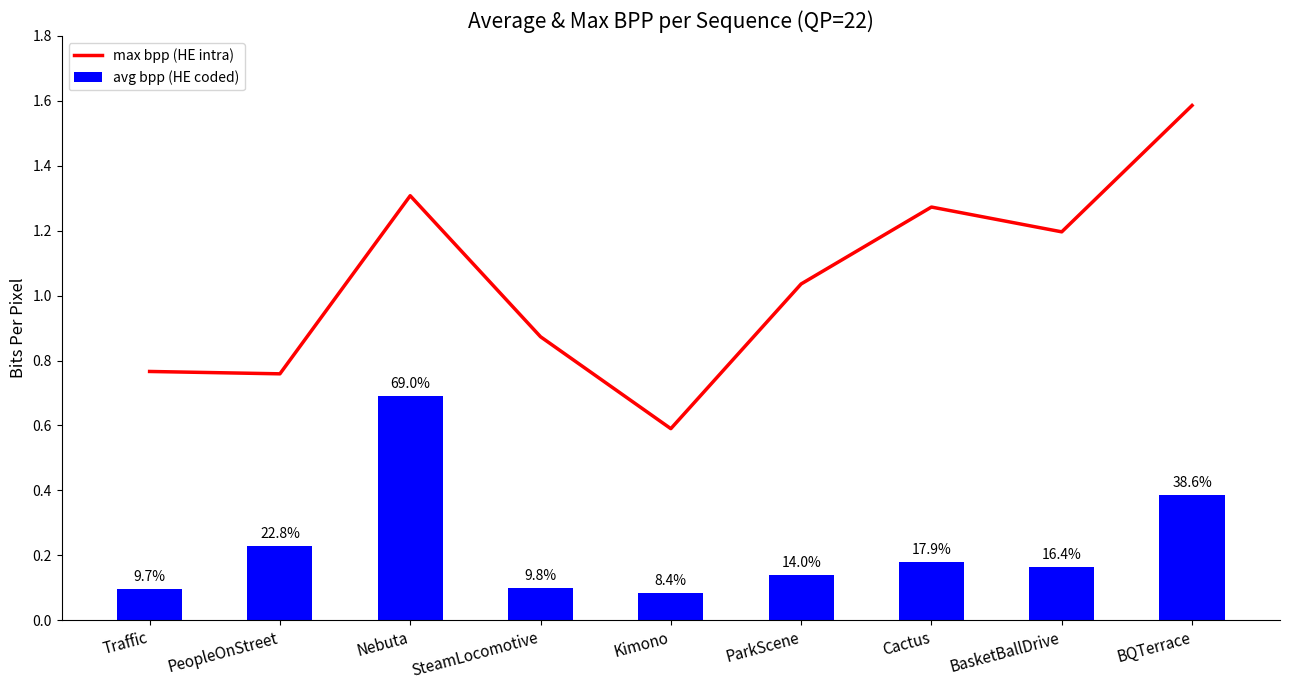

What is the greatest value displayed?

1.6